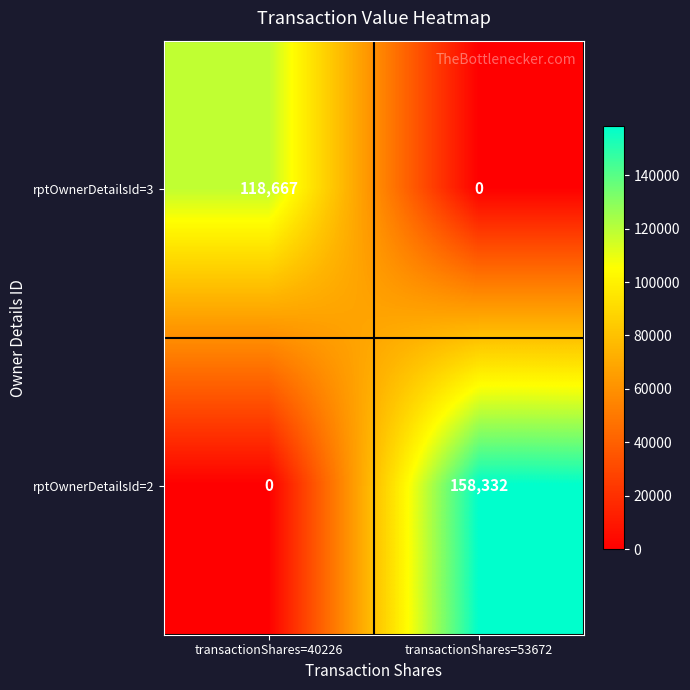

Where is rptOwnerDetailsId=3 nearest to the value 59333?

transactionShares=53672